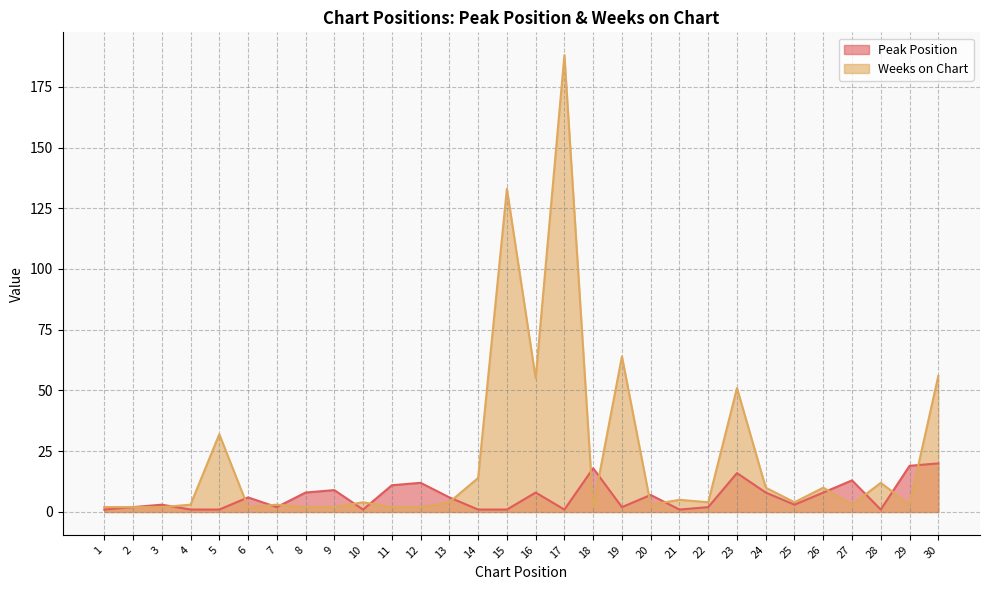

Does the chart display data point markers on the line(s)?

No